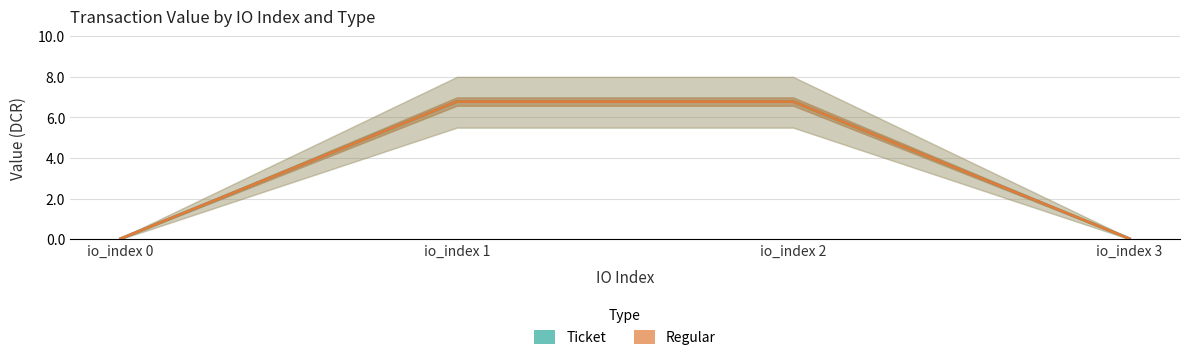

How many values in the Regular series are below 6?

2